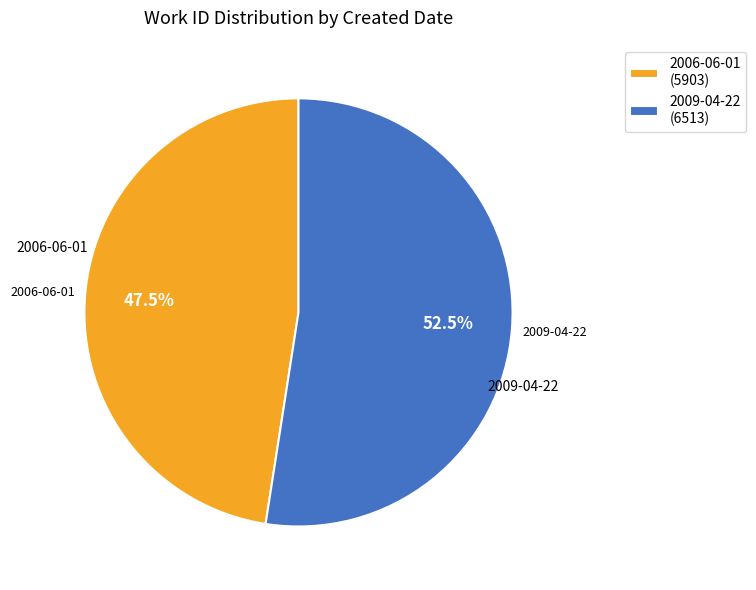

Do 2006-06-01 and 2009-04-22 together represent more than half of the pie?

Yes